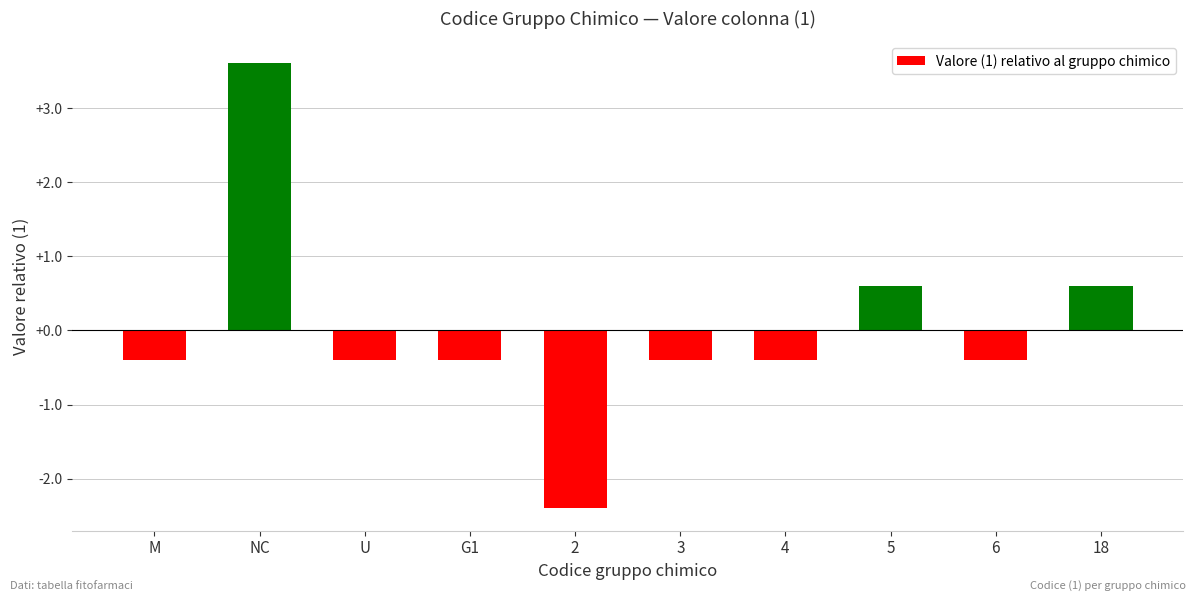

At which label does the data first exceed 0?

NC